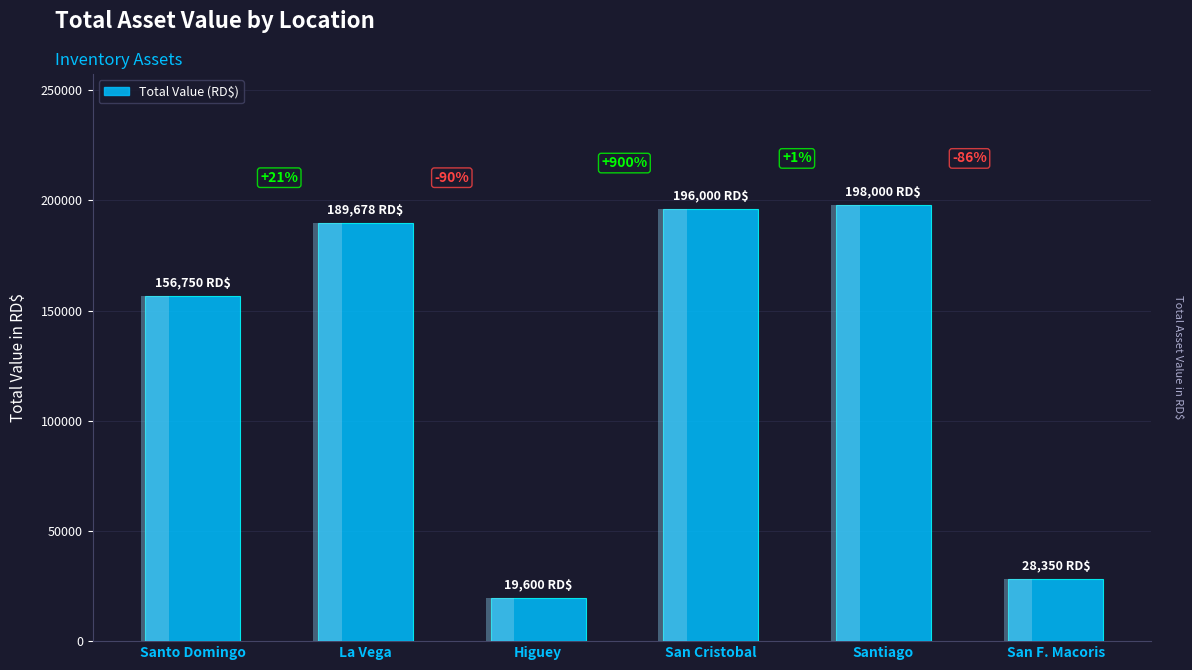

What is the minimum value shown in the chart?

19600